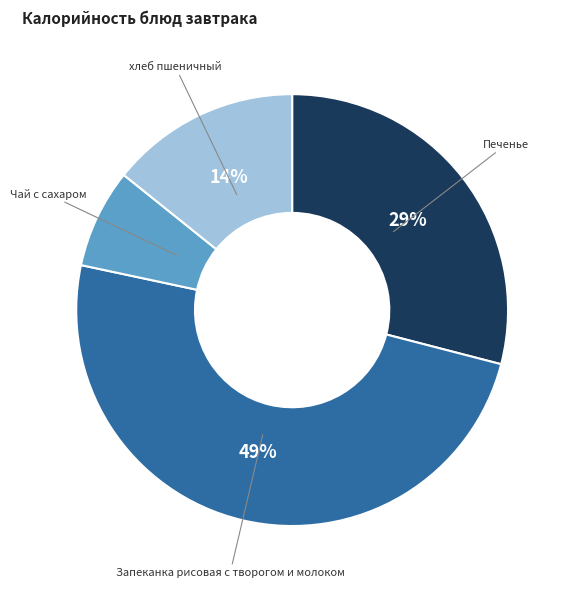

Is there a majority slice in this chart?

No